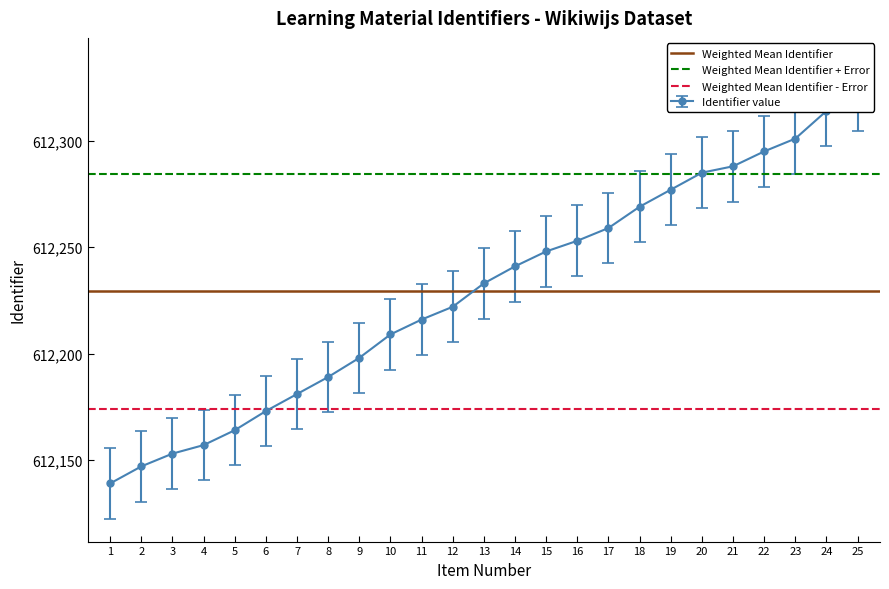

What is the value of the Weighted Mean Identifier point at the 2nd from the left?

612229.3